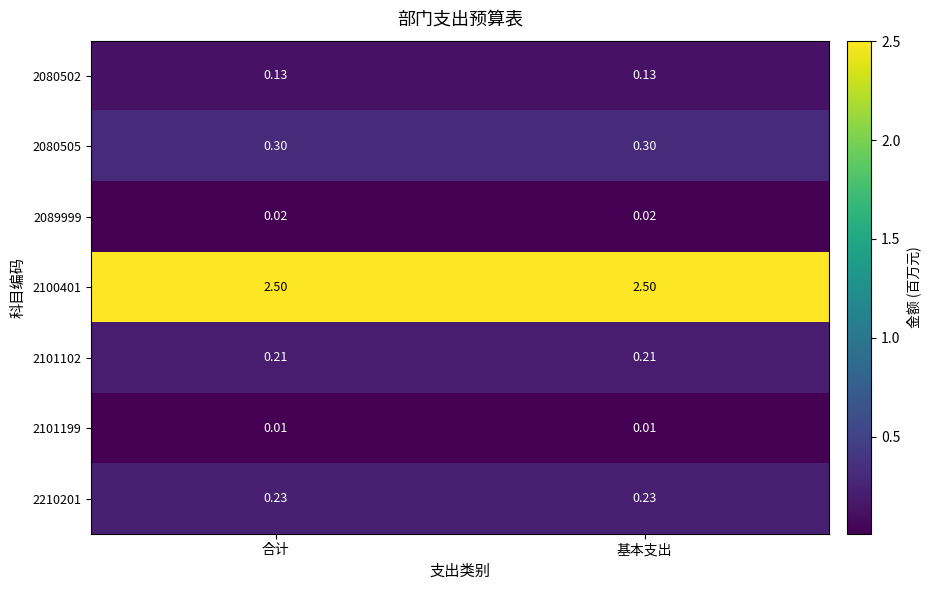

At 合计, list the series in order from largest to smallest.

2100401, 2080505, 2210201, 2101102, 2080502, 2089999, 2101199